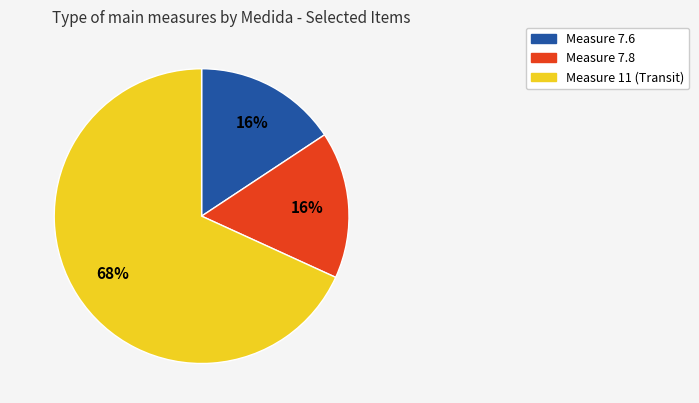

Combined, do Measure 7.8 and Measure 11 (Transit) account for over 50%?

Yes